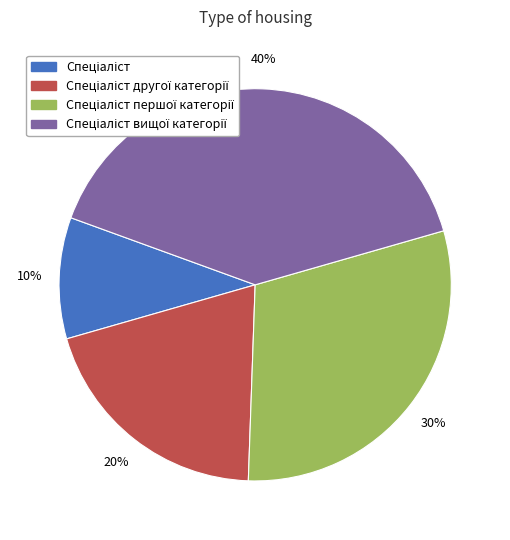

To the nearest percent, what is the average slice percentage?

25%